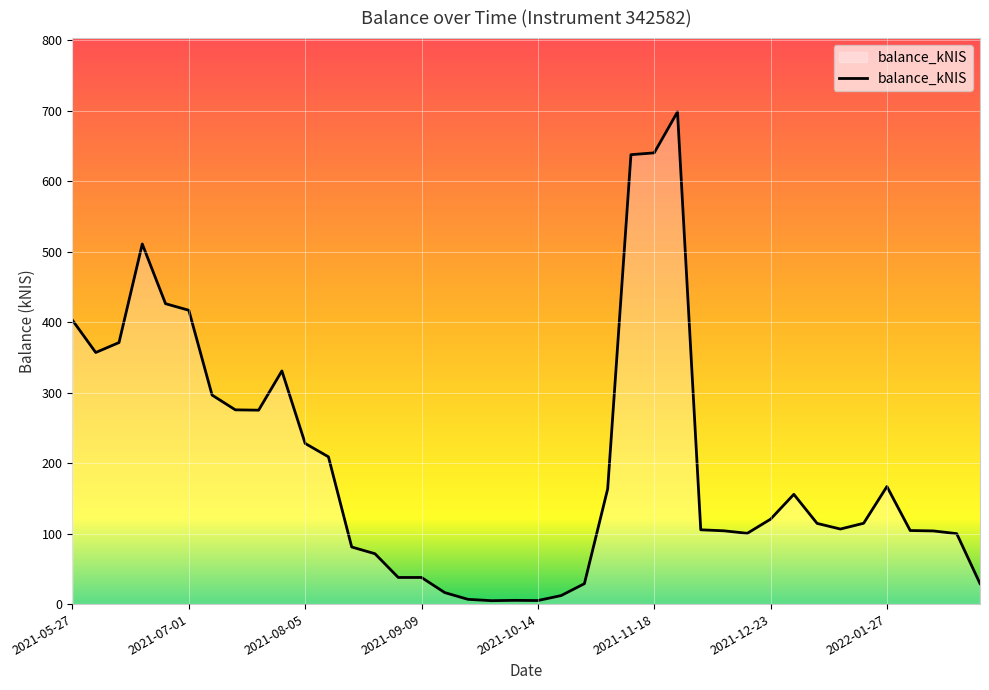

What is the difference between the maximum and minimum values?

693.4